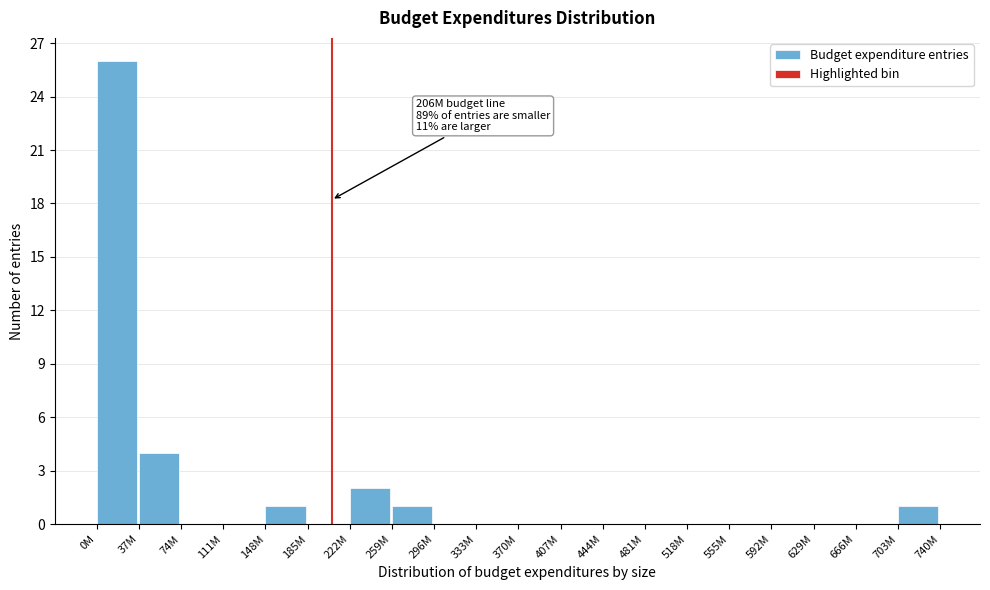

Reading right to left, transcribe all the data shown in this chart.

703M=1	666M=0	629M=0	592M=0	555M=0	518M=0	481M=0	444M=0	407M=0	370M=0	333M=0	296M=0	259M=1	222M=2	185M=0	148M=1	111M=0	74M=0	37M=4	0M=26